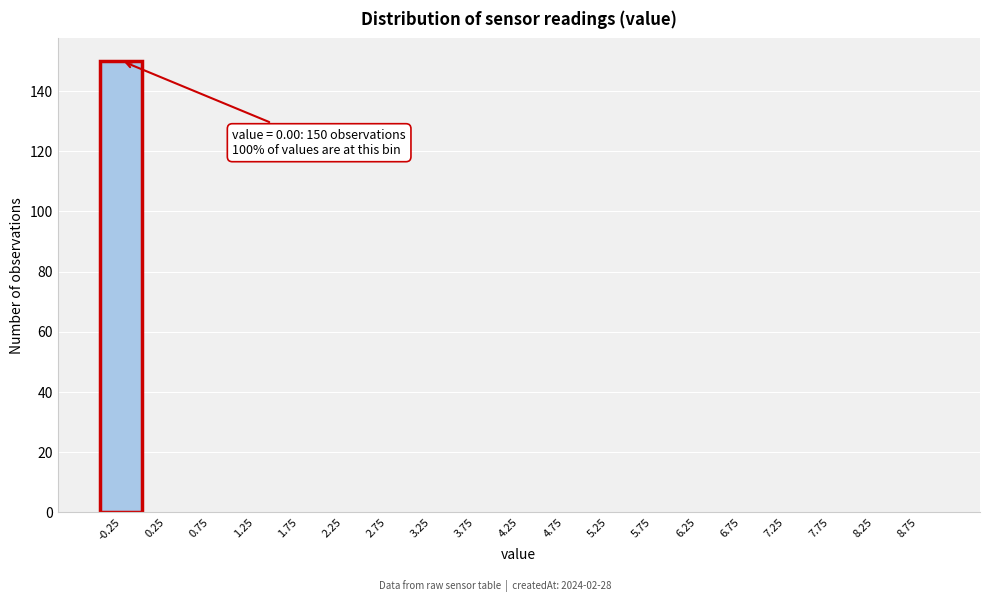

Reading left to right, what are all the values shown in this chart?

-0.25=150	0.25=0	0.75=0	1.25=0	1.75=0	2.25=0	2.75=0	3.25=0	3.75=0	4.25=0	4.75=0	5.25=0	5.75=0	6.25=0	6.75=0	7.25=0	7.75=0	8.25=0	8.75=0